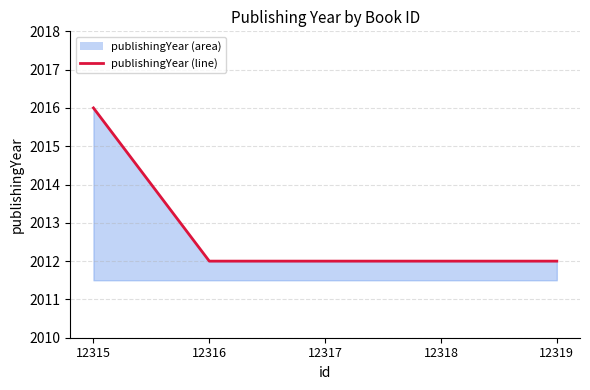

Reading left to right, transcribe all the data shown in this chart.

12315=2016	12316=2012	12317=2012	12318=2012	12319=2012